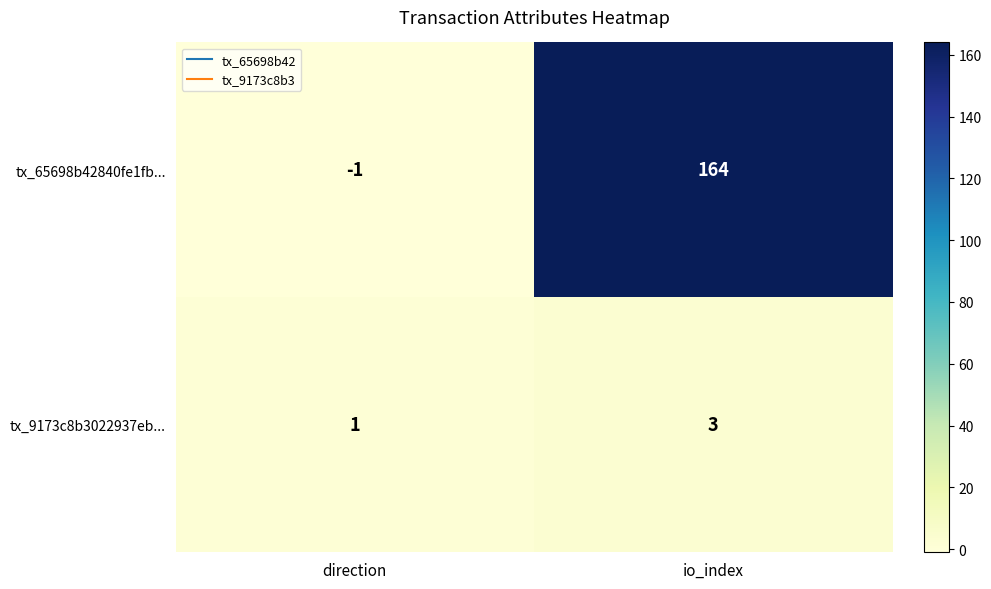

Which series has the largest total across all categories?

tx_65698b42840fe1fb...